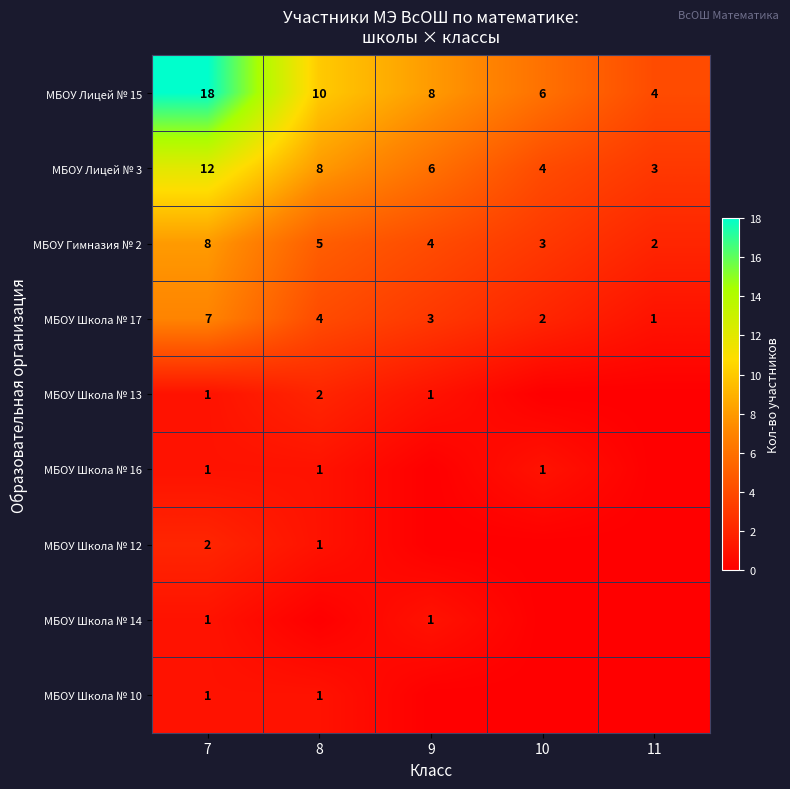

What is the difference between the second highest and second lowest values in the МБОУ Лицей № 3 series?

4